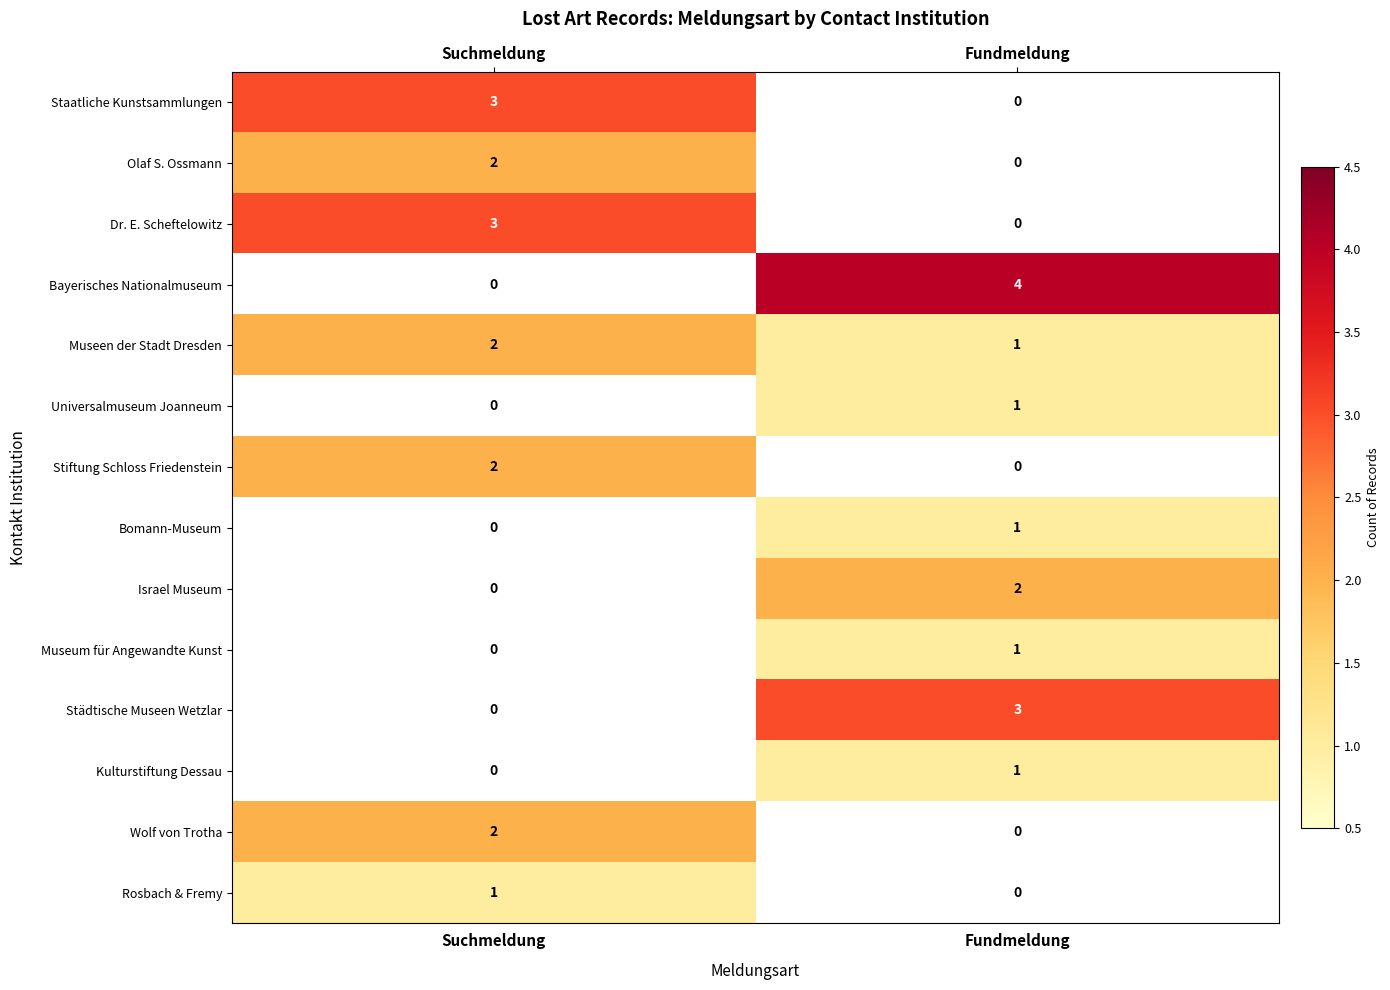

What is the spread (max minus min) of values at Fundmeldung?

4